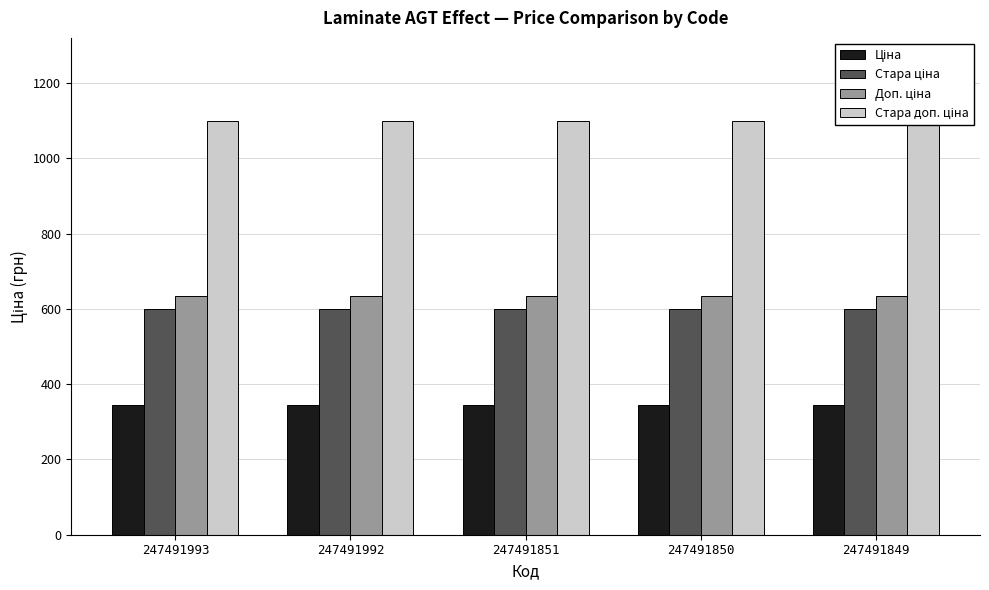

List the labels in order of Стара ціна value, smallest first.

247491993, 247491992, 247491851, 247491850, 247491849